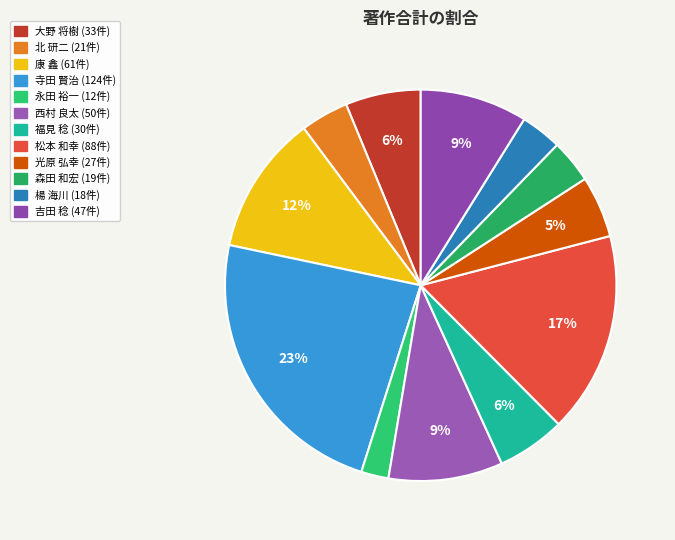

Is it true that 福見 稔 is 6% of the pie?

True